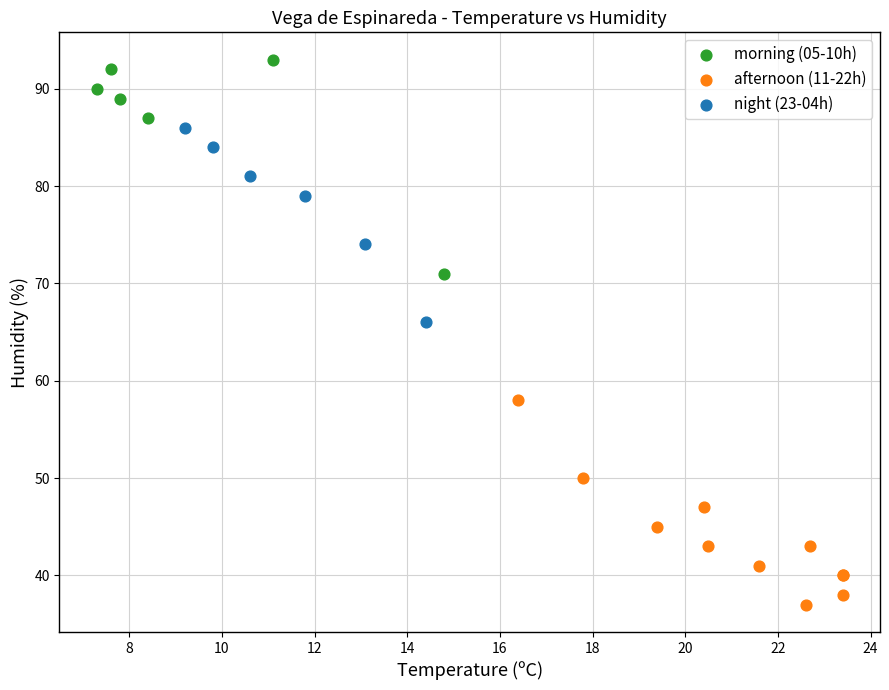

What are all the series names shown in the legend?

morning (05-10h), afternoon (11-22h), night (23-04h)